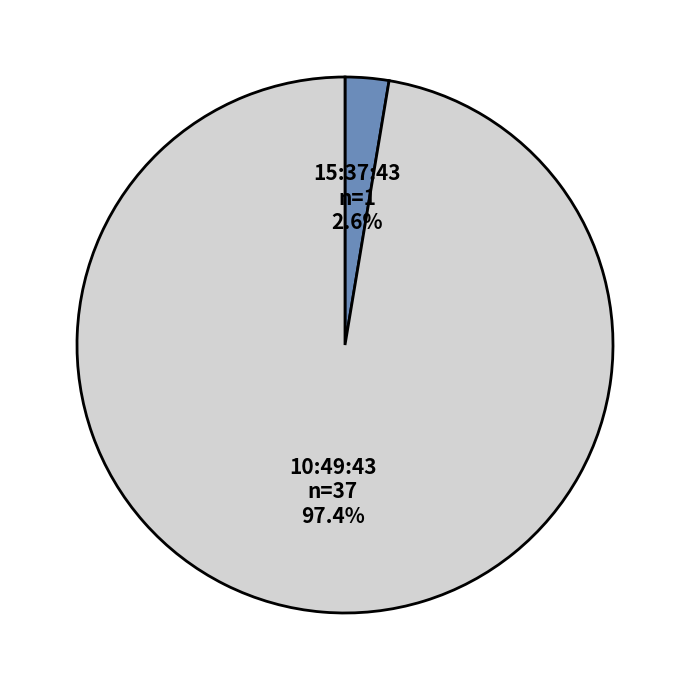

To the nearest percent, what is the difference between the largest and smallest slice percentages?

95%